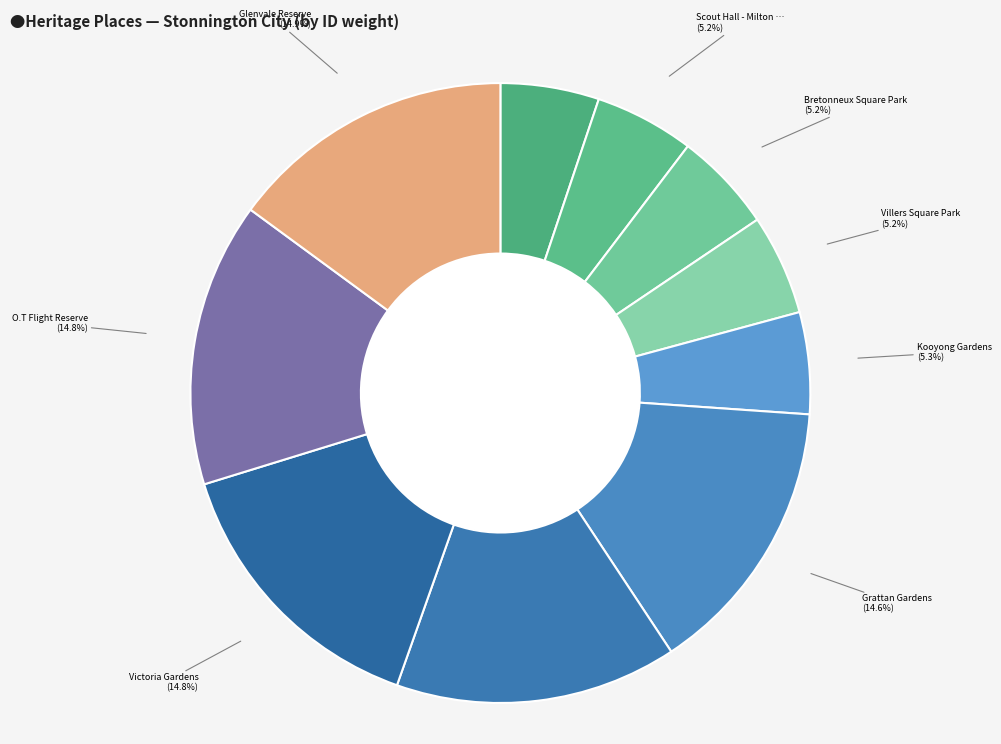

Count the number of slices in the pie.

10